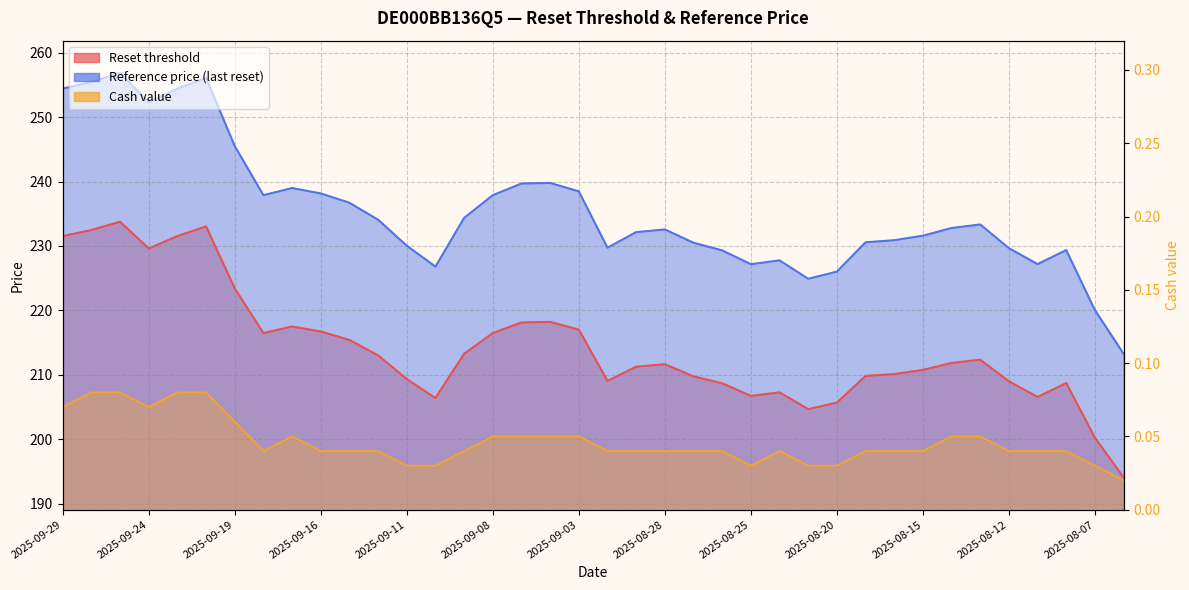

What is the label of the 21st point from the left?

2025-08-29